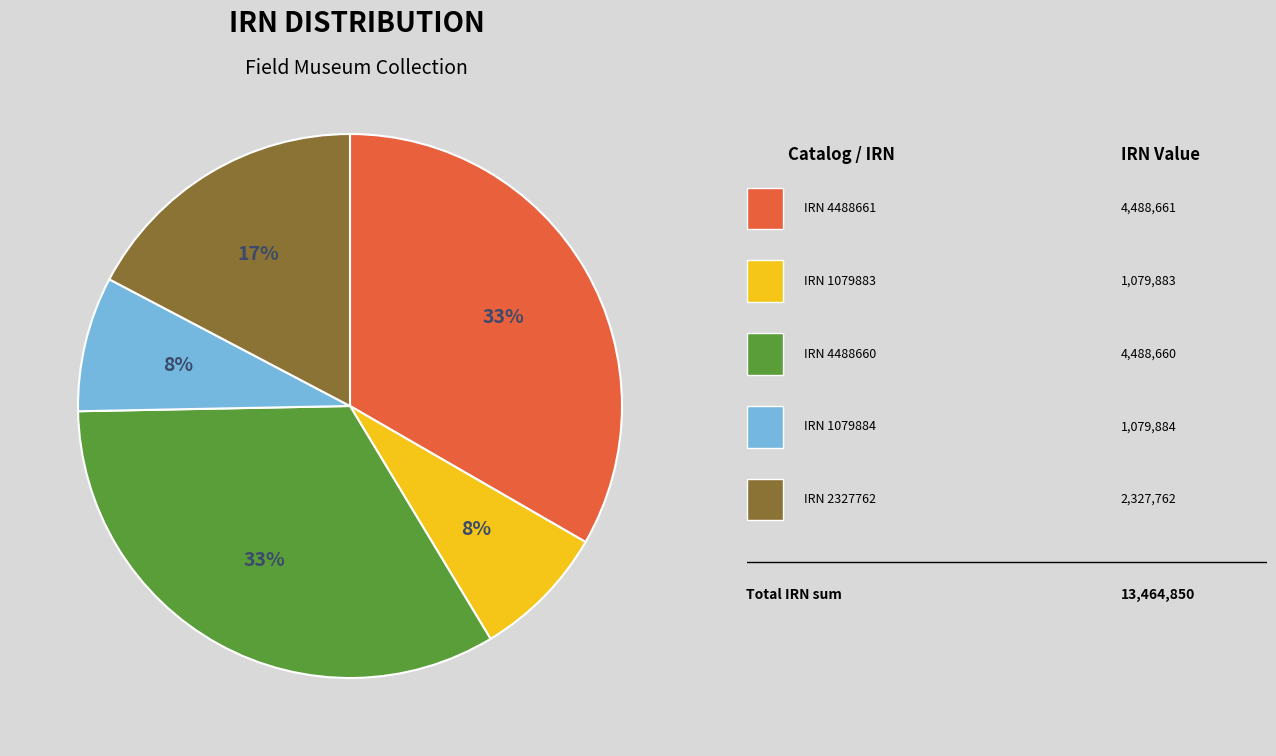

Does any single category account for the majority?

No